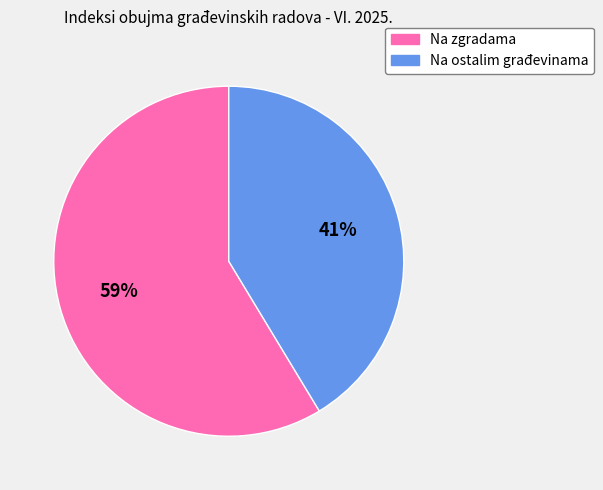

How many segments does this pie chart have?

2